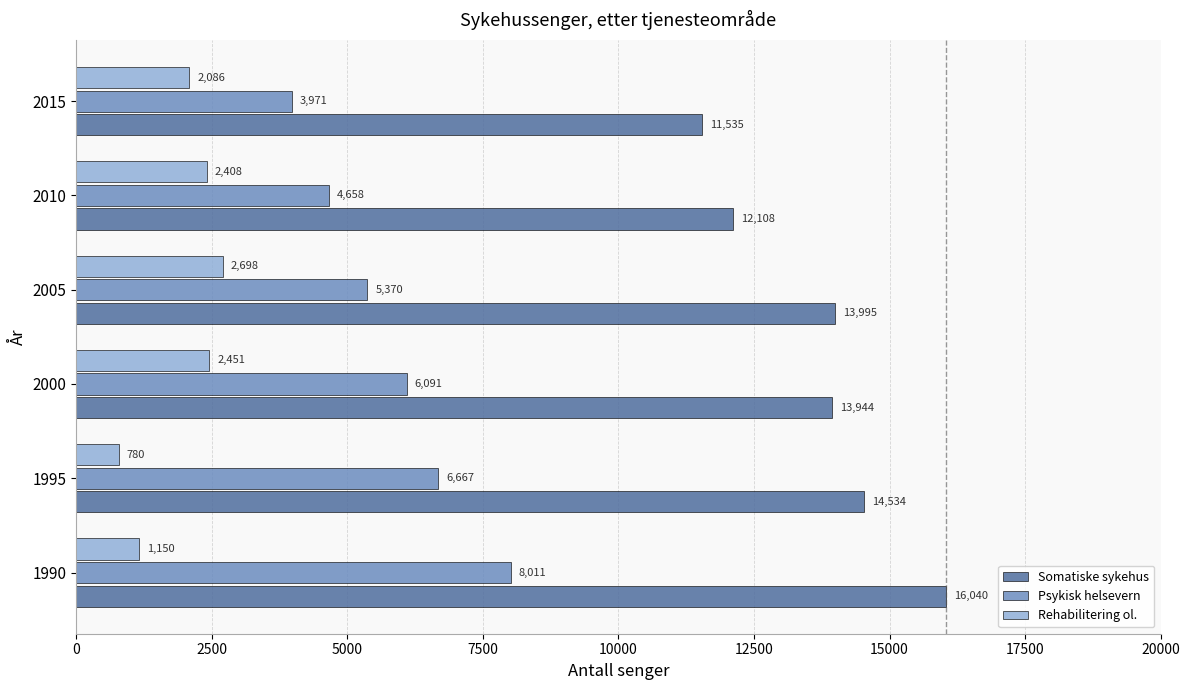

Which category has the lowest value in the Psykisk helsevern series?

2015